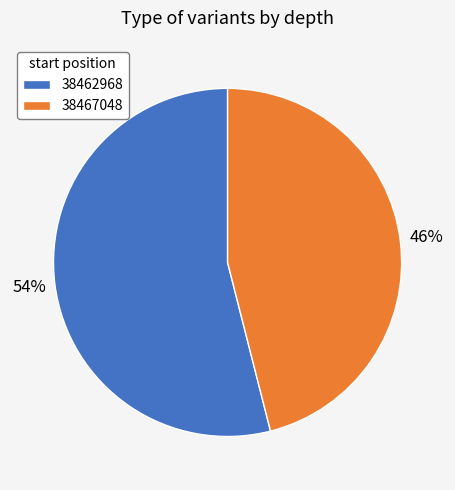

To the nearest percent, what percentage of the pie is 38467048?

46%